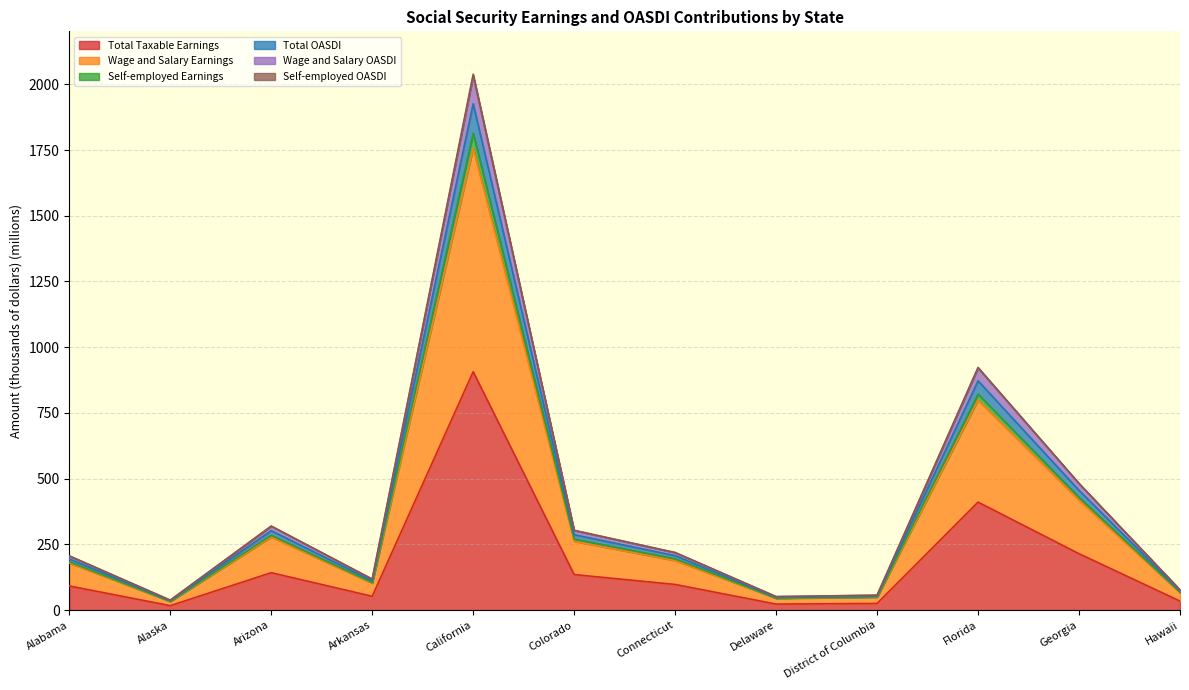

Which has a higher value, Alabama or Arizona?

Arizona